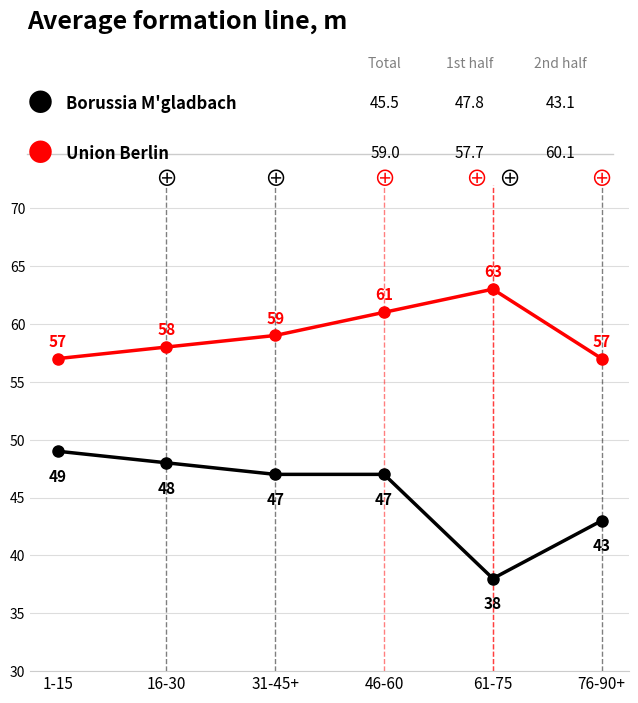

What is the total value across all series at 31-45+?

106